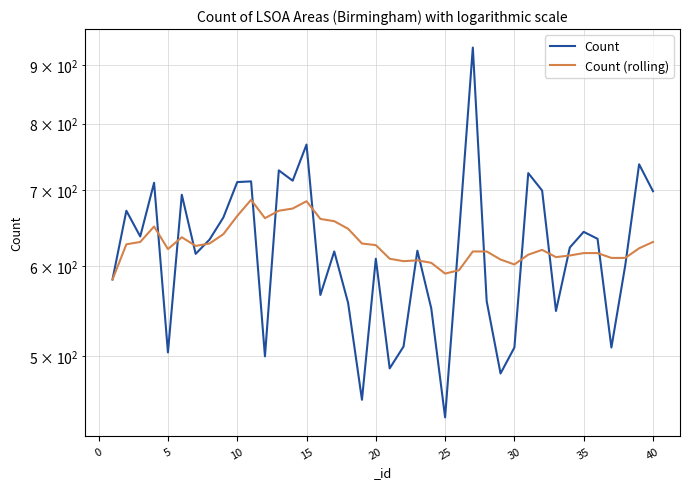

Does the chart display data point markers on the line(s)?

No